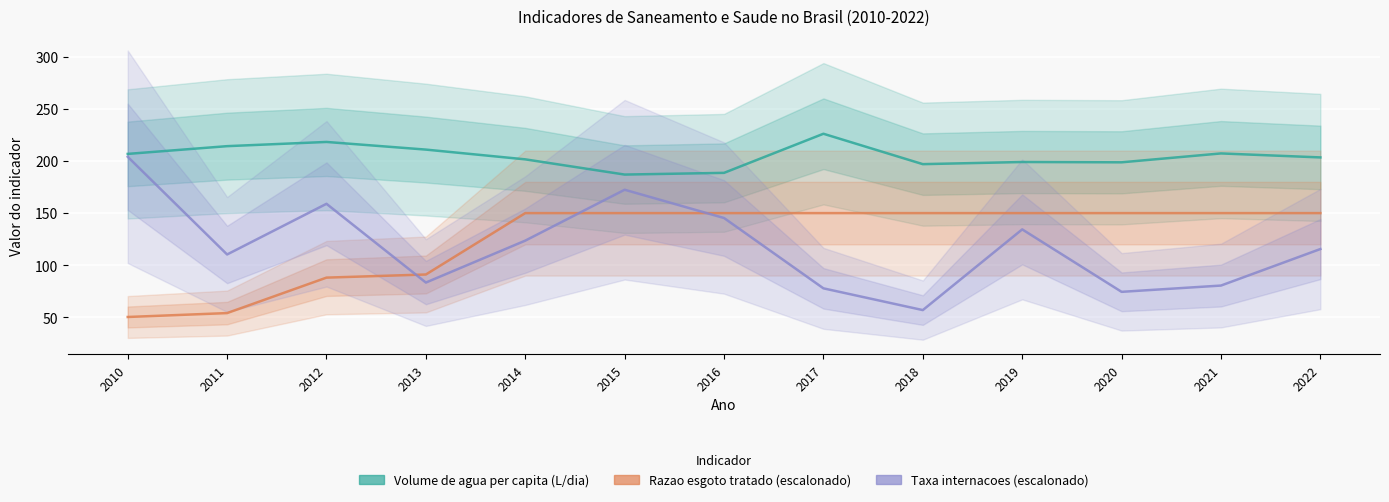

What is the difference between the second highest and second lowest values in the Taxa internacoes (escalonado) series?

98.0